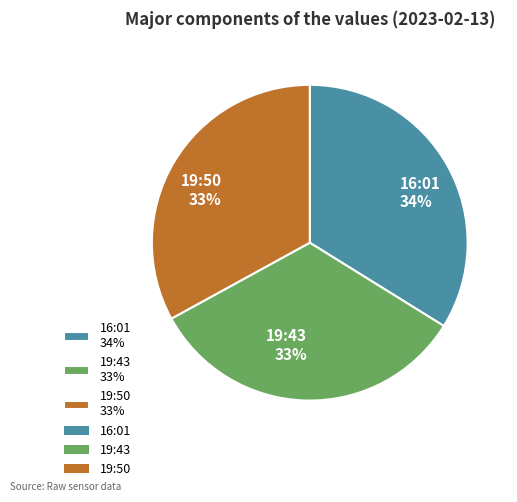

What is the ratio of the value at 19:43 33% to the value at 19:50 33%?

1.0